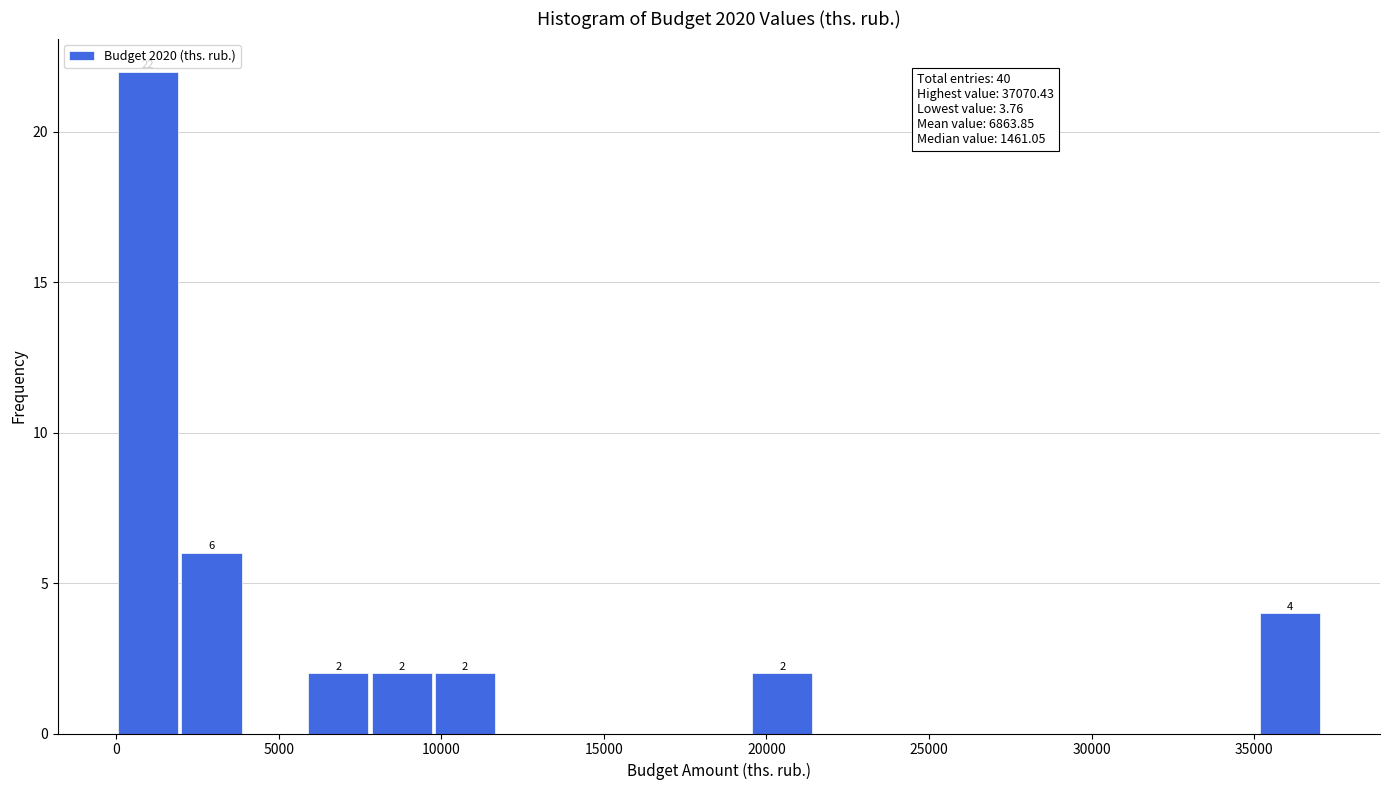

Around what value on the x-axis is the tallest bar? Give the approximate position of its centre, as read against the axis.

1000